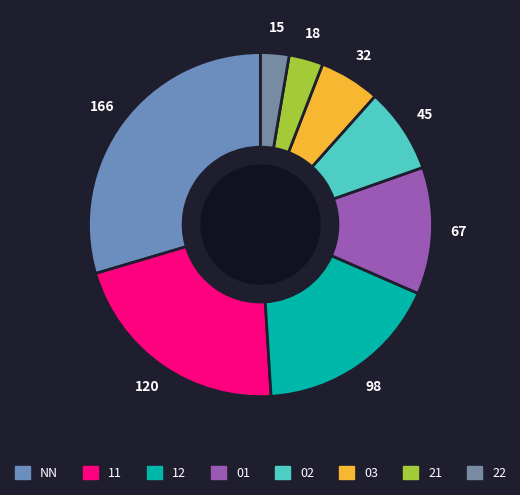

Do 22 and 11 together represent more than half of the pie?

No